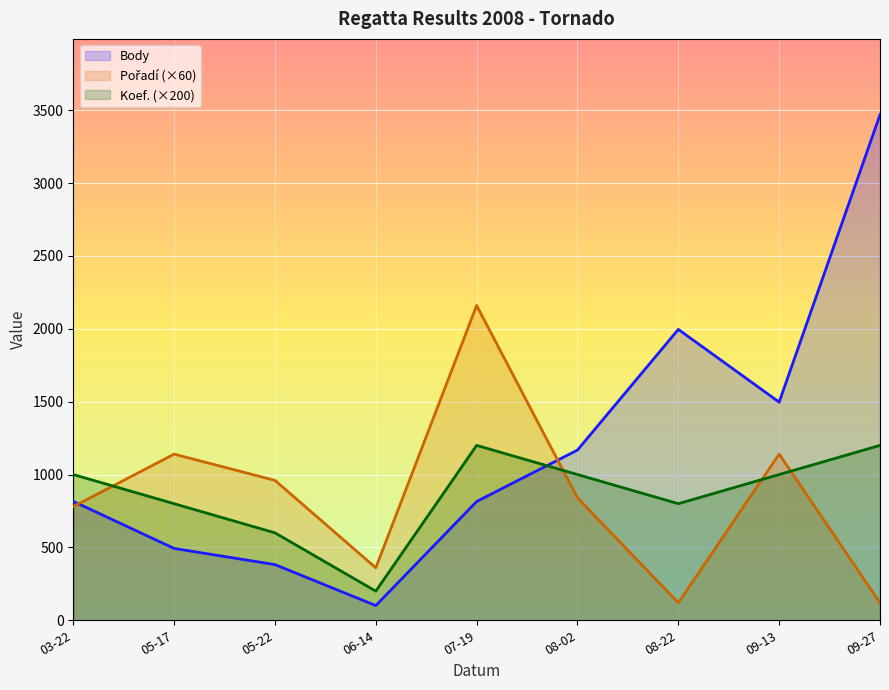

True or false: Body has a value of 815 at 07-19.

True